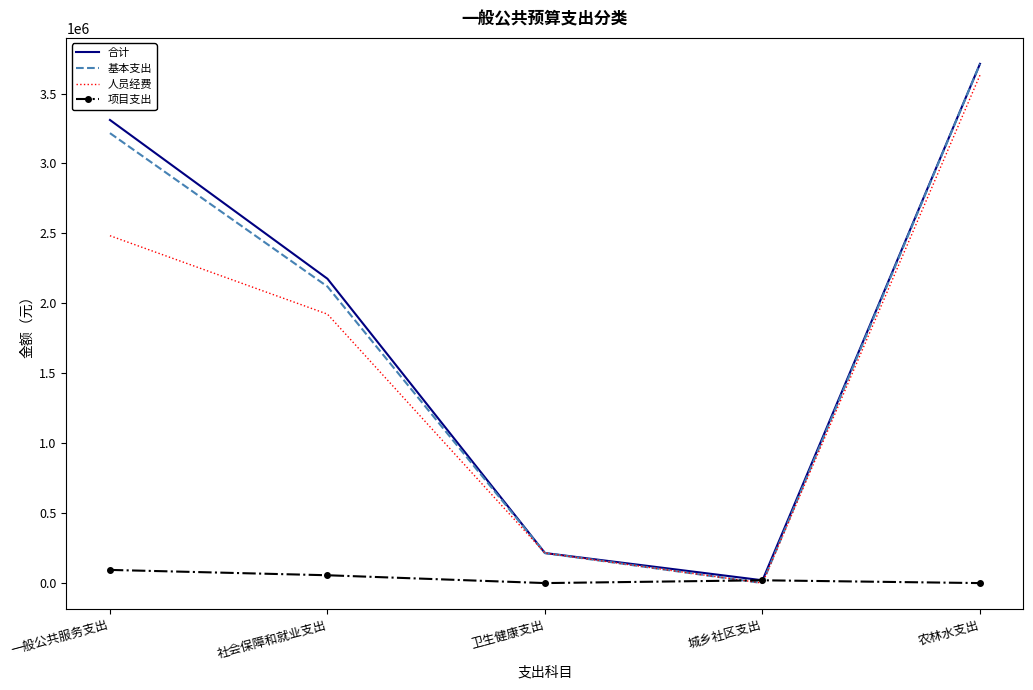

Is the value of 人员经费 at 农林水支出 greater than the value of 合计 at 卫生健康支出?

Yes